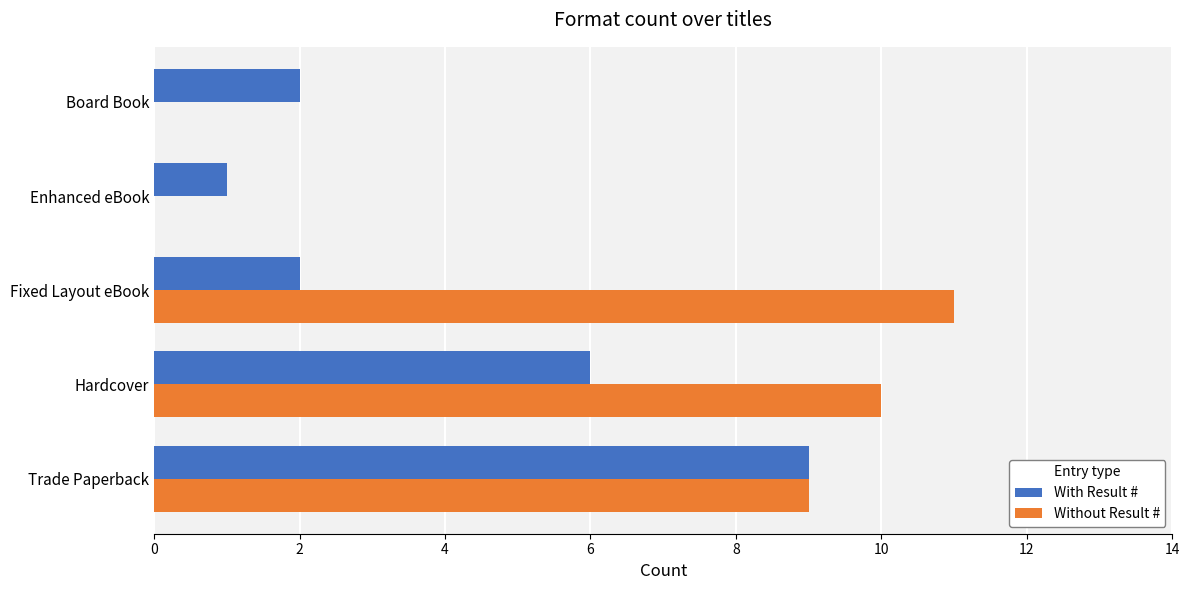

What is the average value of the With Result # series?

4